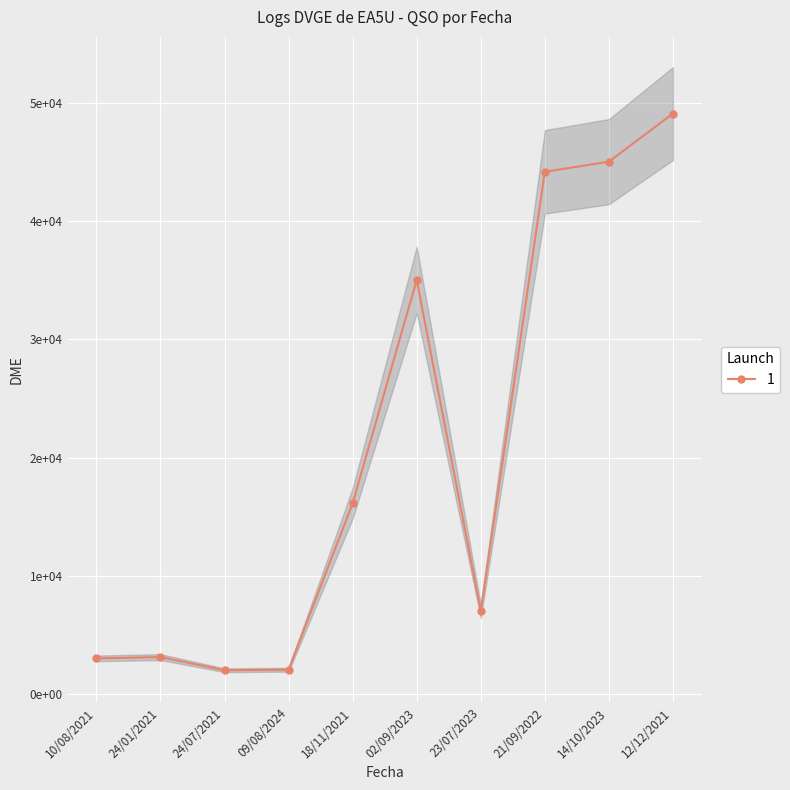

At which category does the data reach its first local valley?

24/07/2021